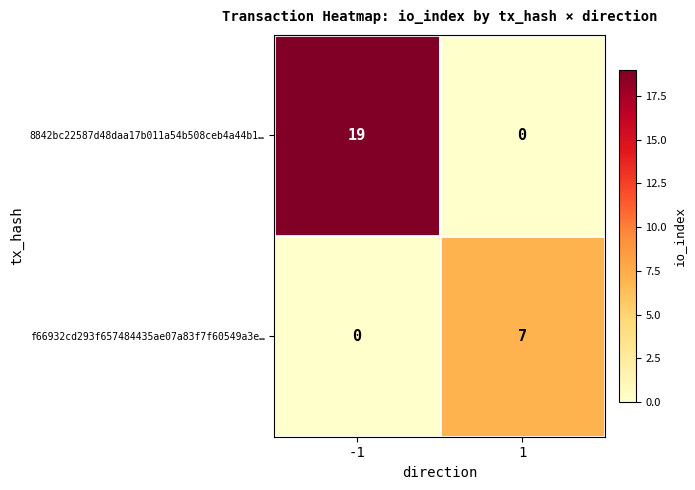

Count the number of categories in the chart.

2